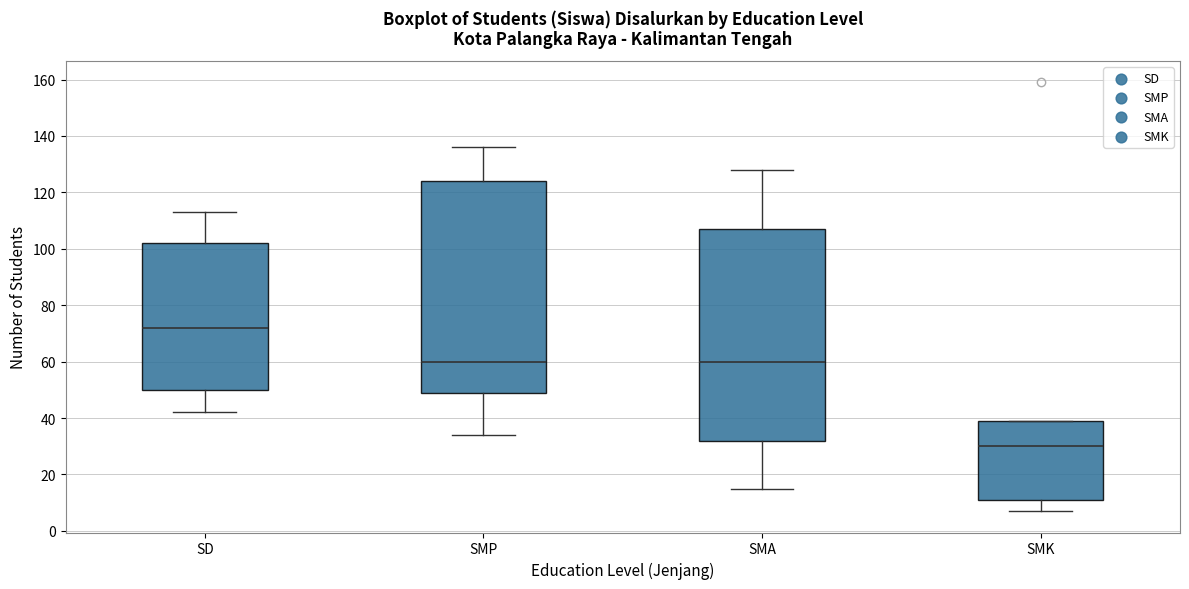

Reading left to right, read every box against the y-axis: the position of its median line, the range the box covers, and the ends of its whiskers. The values are not printed on the chart, so give them approximately, as read against the axis.

SD: median 72, box 50 to 102, whiskers 42 to 114
SMP: median 60, box 50 to 124, whiskers 34 to 136
SMA: median 60, box 32 to 108, whiskers 16 to 128
SMK: median 30, box 12 to 40, whiskers 8 to 40